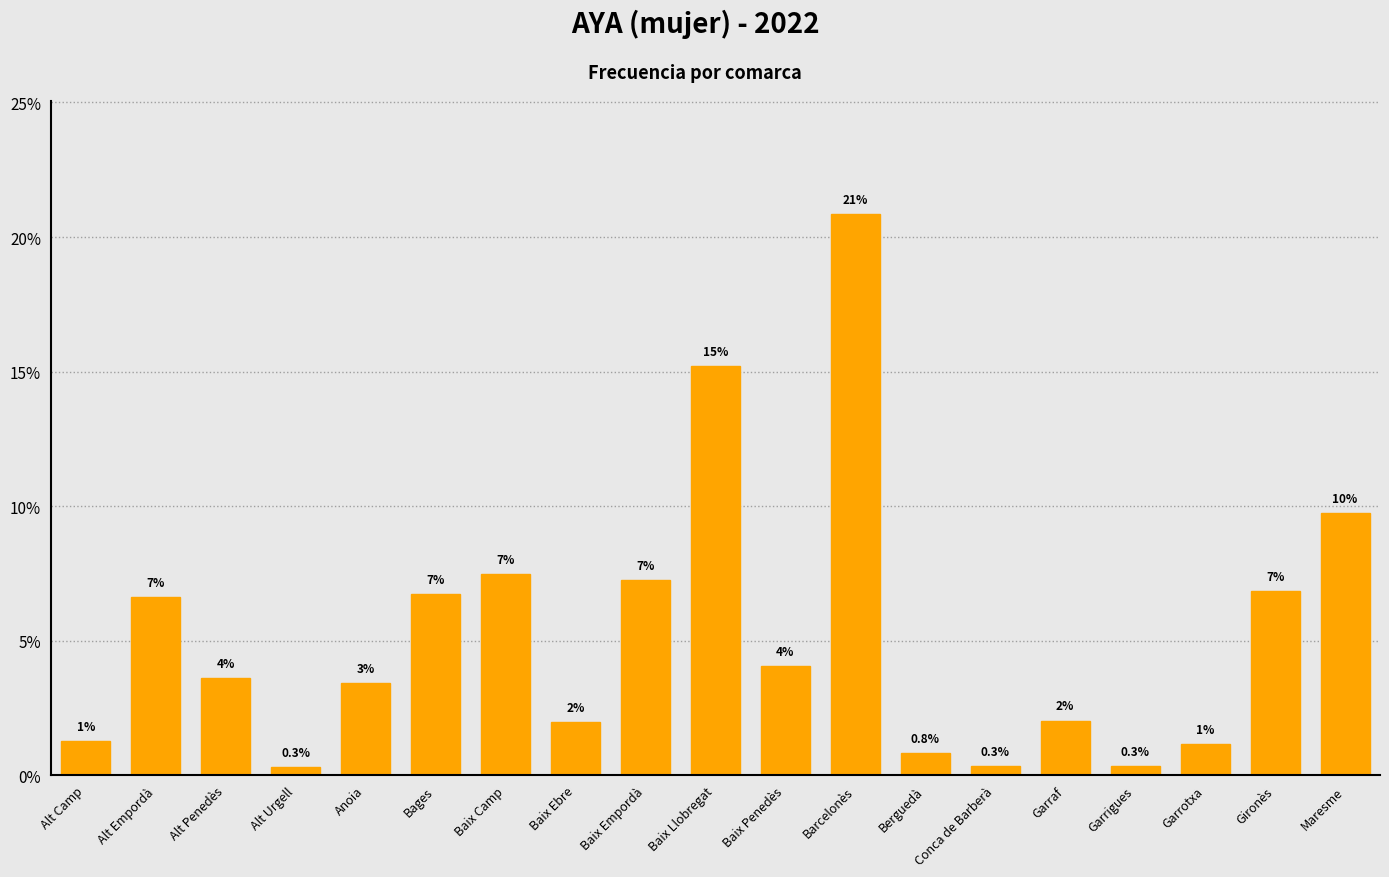

List the labels in order of value, largest first.

Barcelonès, Baix Llobregat, Maresme, Baix Camp, Baix Empordà, Gironès, Bages, Alt Empordà, Baix Penedès, Alt Penedès, Anoia, Garraf, Baix Ebre, Alt Camp, Garrotxa, Berguedà, Conca de Barberà, Garrigues, Alt Urgell